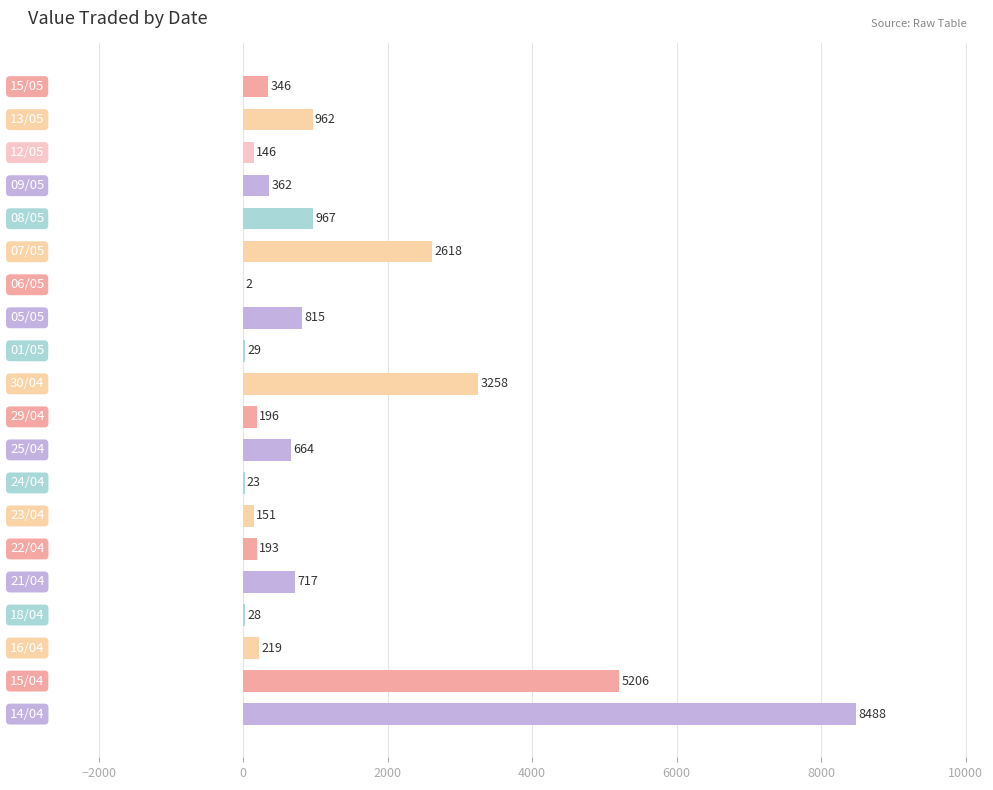

What is the greatest value displayed?

8488